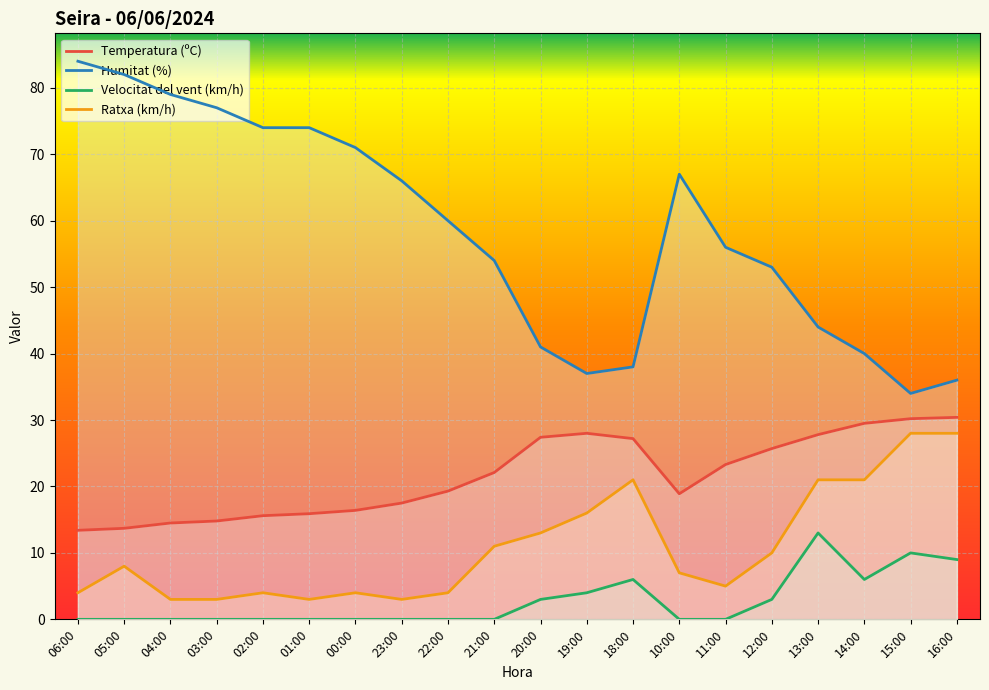

Between 05:00 and 13:00, which series saw the biggest shift?

Humitat (%)